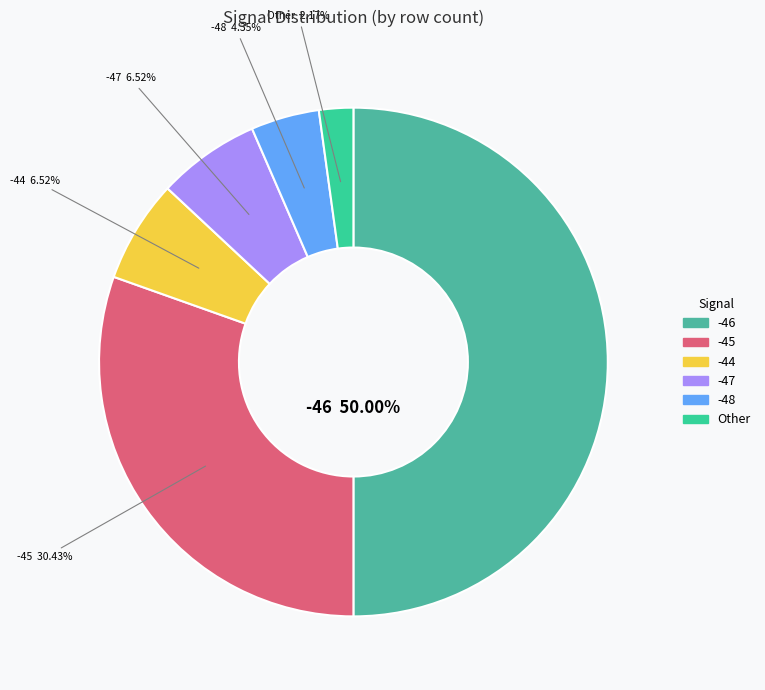

Does -47 account for over 50% of the chart?

No